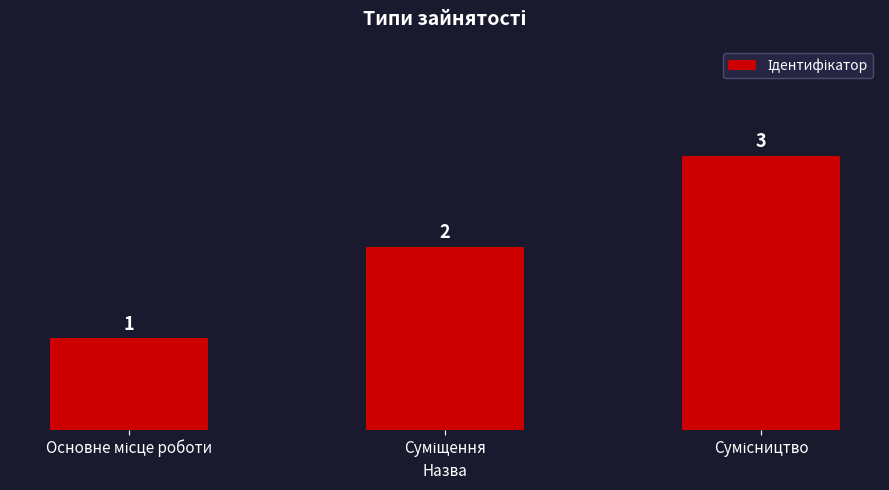

How many values are between 1 and 3?

3